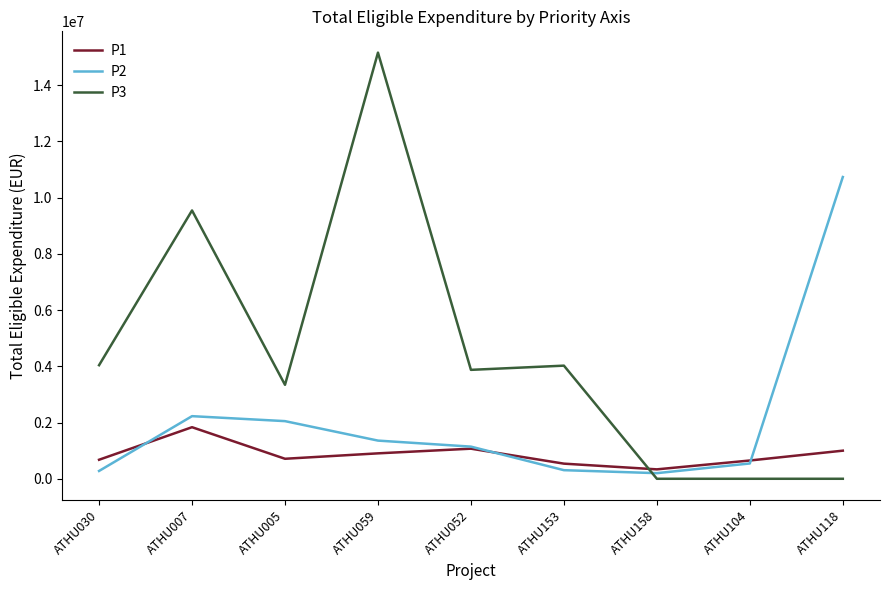

Where is the first local minimum for P3?

ATHU005